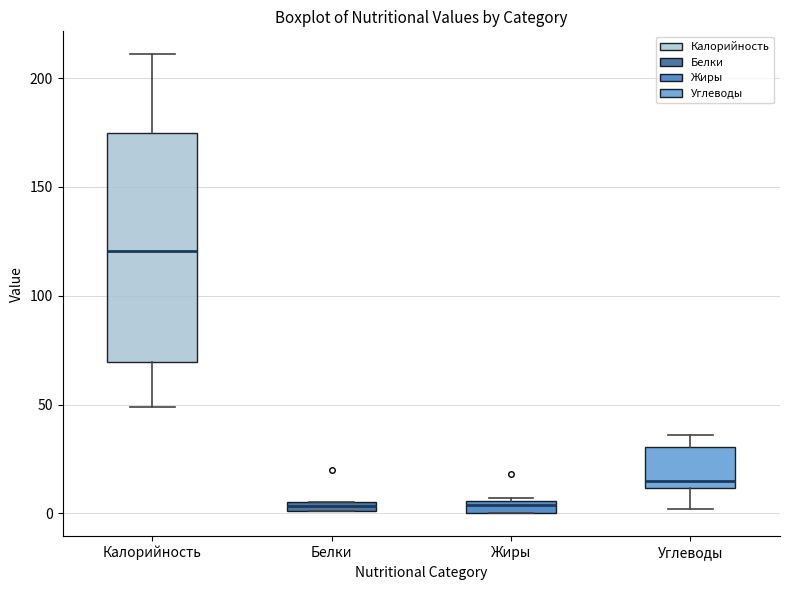

Which box is the tallest, from its lower edge to its upper edge?

Калорийность